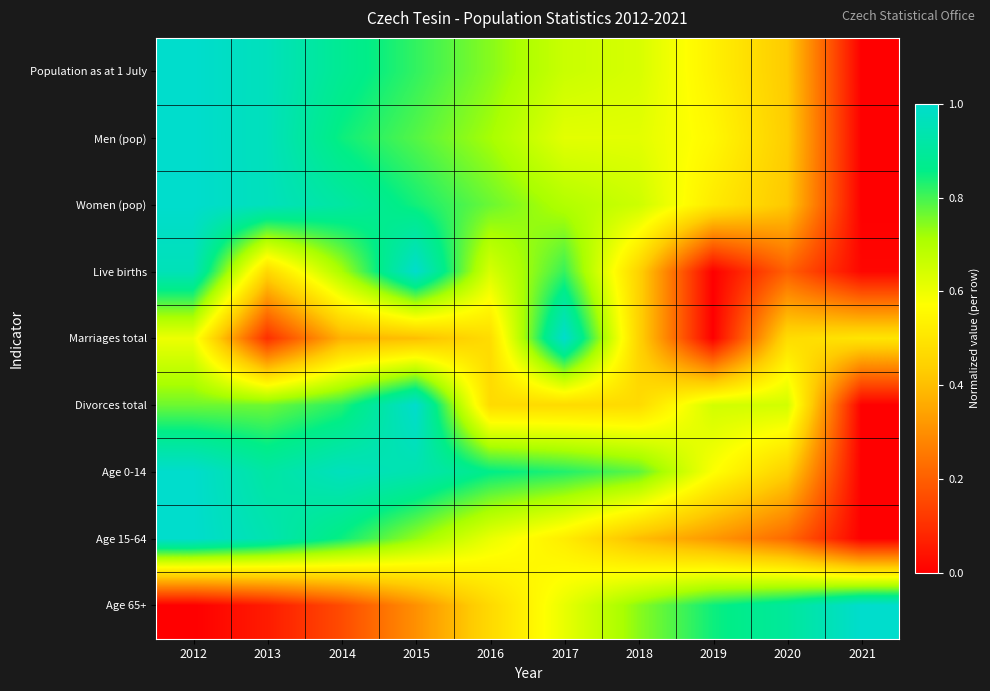

Reading right to left, list all the values displayed in this chart.

Population as at 1 July: 2021=0.0	2020=0.4	2019=0.5	2018=0.6	2017=0.7	2016=0.7	2015=0.8	2014=0.9	2013=1.0	2012=1.0
Men (pop): 2021=0.0	2020=0.4	2019=0.6	2018=0.6	2017=0.6	2016=0.7	2015=0.8	2014=0.8	2013=1.0	2012=1.0
Women (pop): 2021=0.0	2020=0.4	2019=0.5	2018=0.7	2017=0.7	2016=0.8	2015=0.8	2014=0.9	2013=1.0	2012=1.0
Live births: 2021=0.0	2020=0.2	2019=0.0	2018=0.4	2017=0.8	2016=0.6	2015=1.0	2014=0.7	2013=0.5	2012=1.0
Marriages total: 2021=0.5	2020=0.5	2019=0.0	2018=0.5	2017=1.0	2016=0.5	2015=0.4	2014=0.4	2013=0.1	2012=0.6
Divorces total: 2021=0.0	2020=0.6	2019=0.6	2018=0.5	2017=0.5	2016=0.5	2015=1.0	2014=0.8	2013=0.8	2012=0.8
Age 0-14: 2021=0.0	2020=0.4	2019=0.6	2018=0.8	2017=0.8	2016=0.9	2015=0.9	2014=1.0	2013=0.9	2012=1.0
Age 15-64: 2021=0.0	2020=0.2	2019=0.3	2018=0.4	2017=0.5	2016=0.6	2015=0.7	2014=0.8	2013=0.9	2012=1.0
Age 65+: 2021=1.0	2020=0.9	2019=0.8	2018=0.7	2017=0.6	2016=0.5	2015=0.3	2014=0.2	2013=0.1	2012=0.0